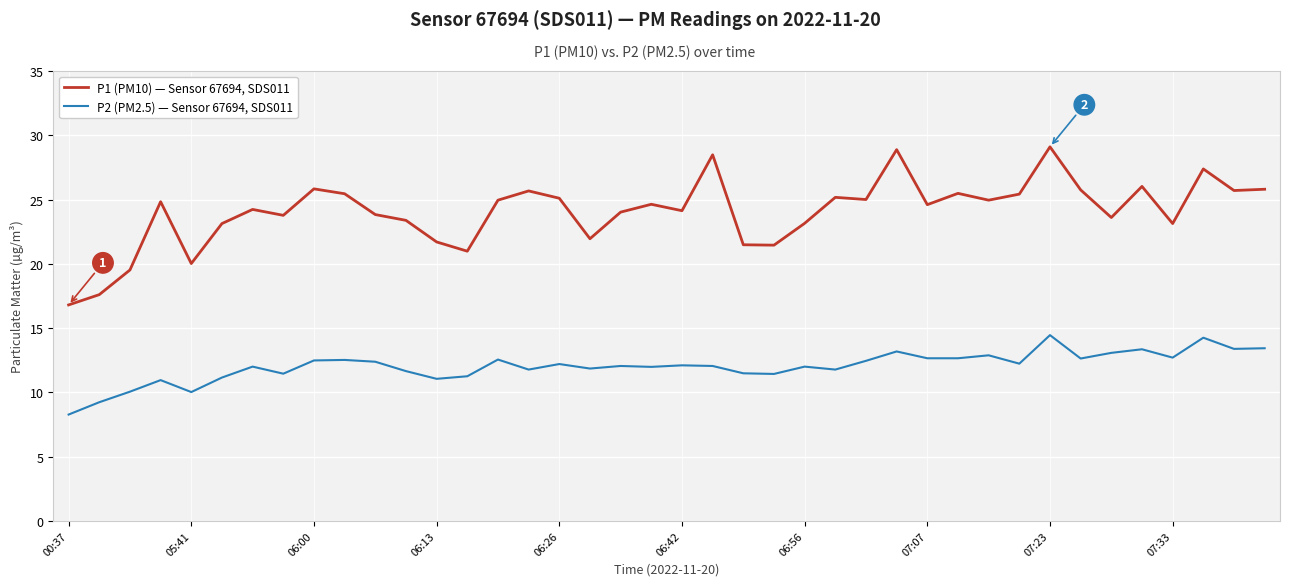

Rank the series by their maximum value, from highest to lowest.

P1 (PM10) — Sensor 67694, SDS011, P2 (PM2.5) — Sensor 67694, SDS011